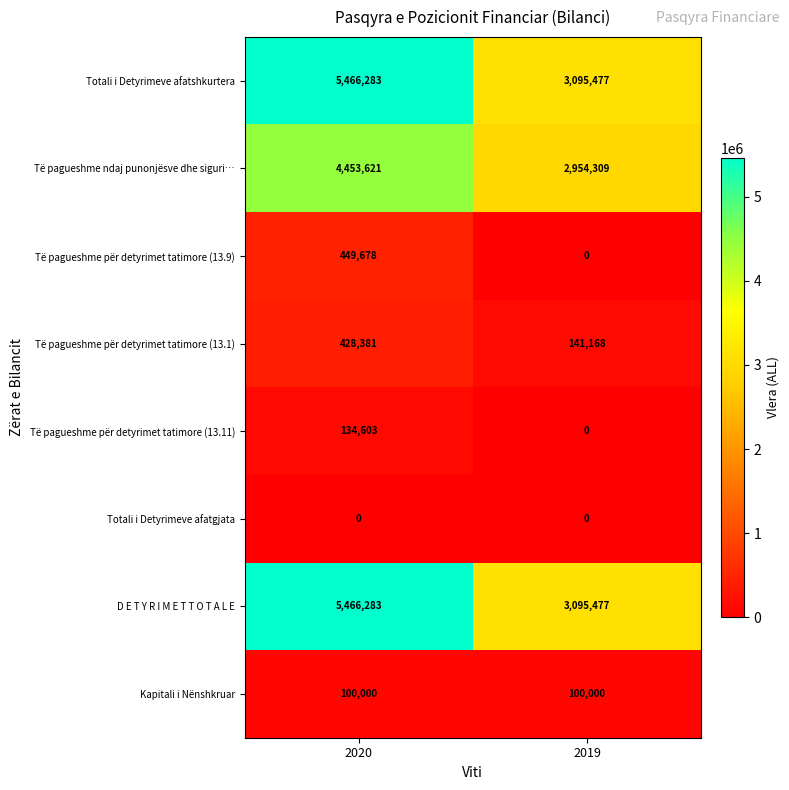

What is the spread (max minus min) of values at 2019?

3095477